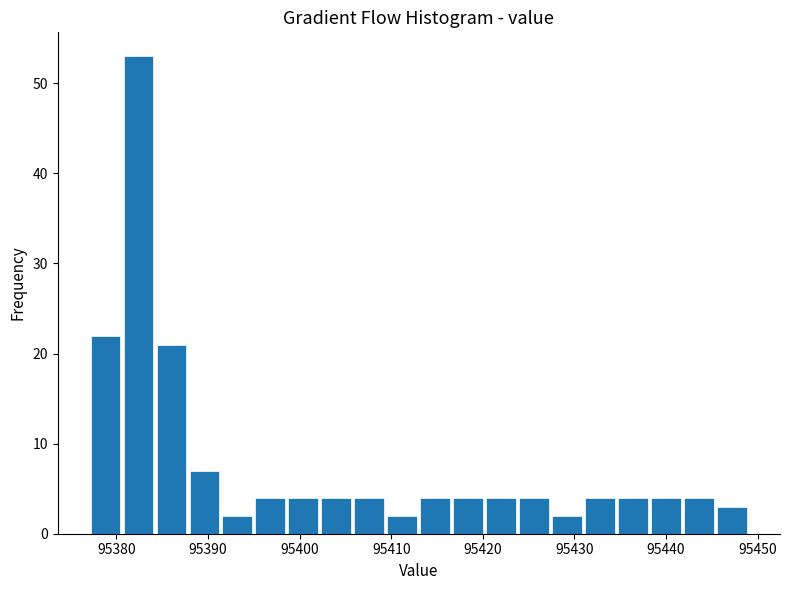

Read against the x-axis, roughly where is the centre of the tallest bar?

95382